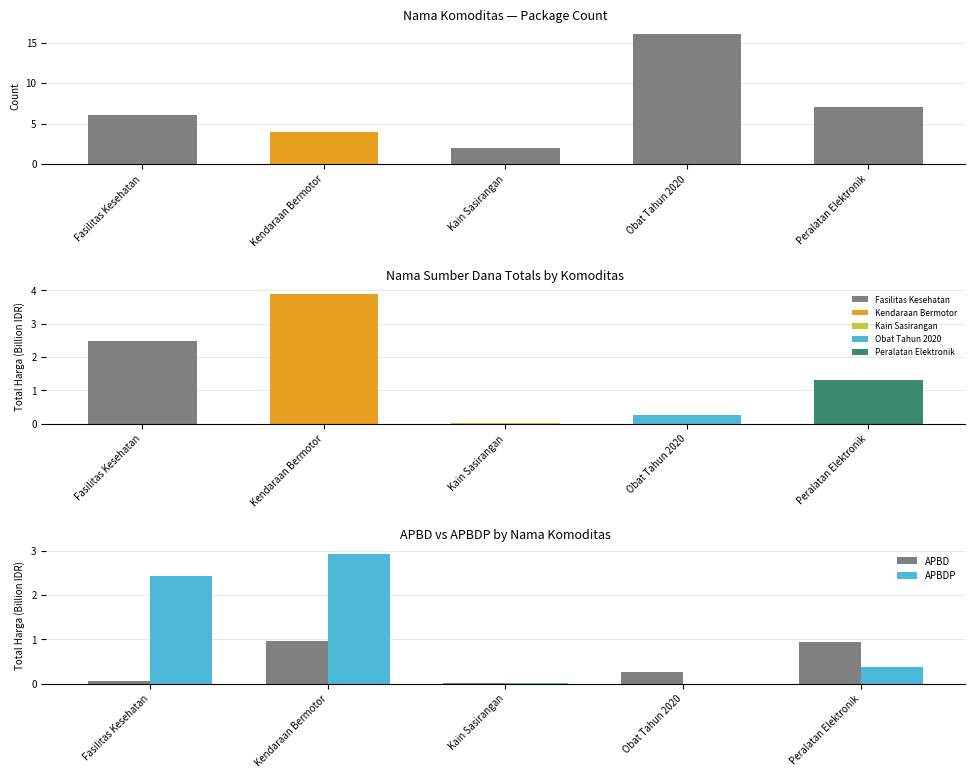

Does the chart contain any negative values?

No